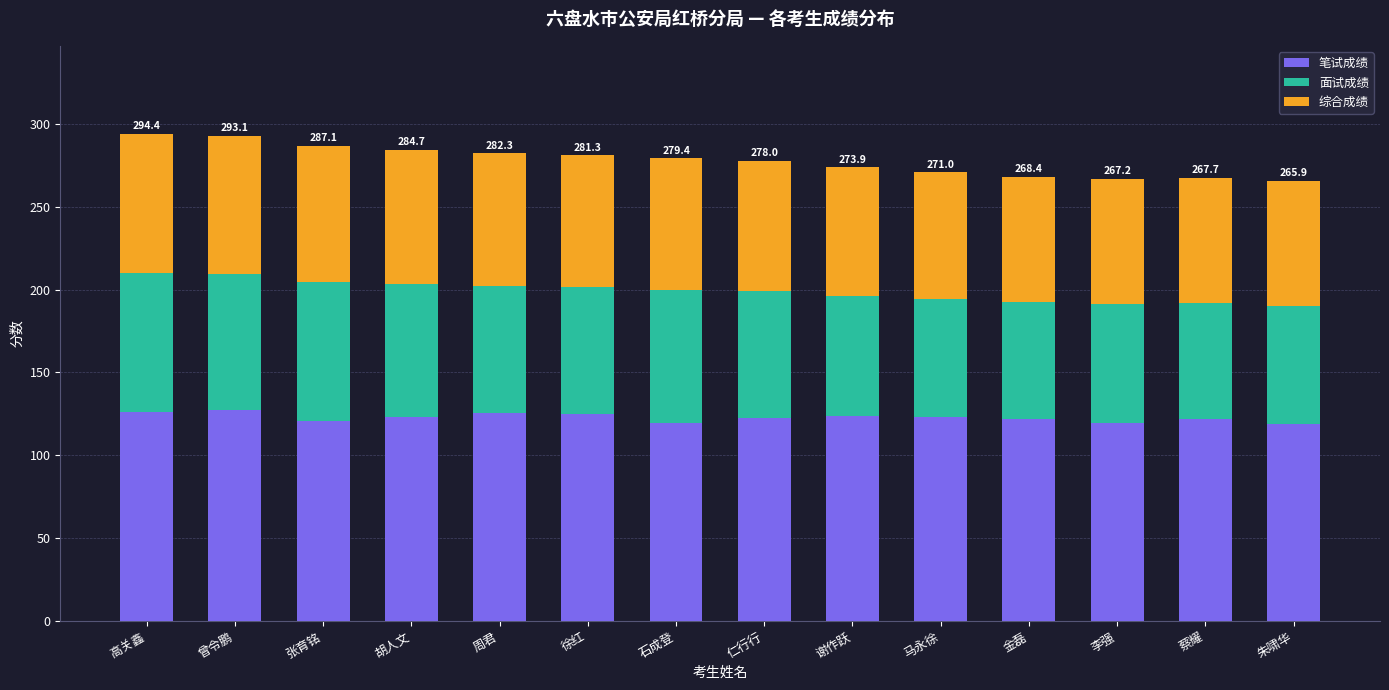

Read the 笔试成绩 value at 李强.

119.4